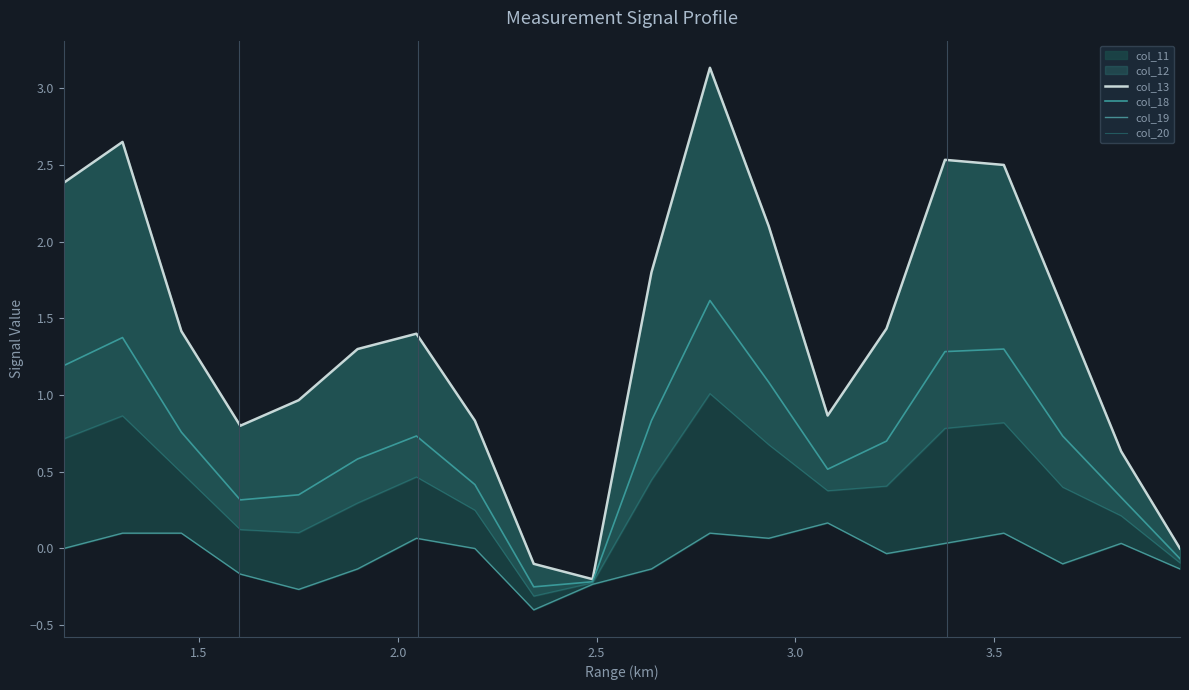

True or false: col_19 has more than 2 interior local peaks.

True